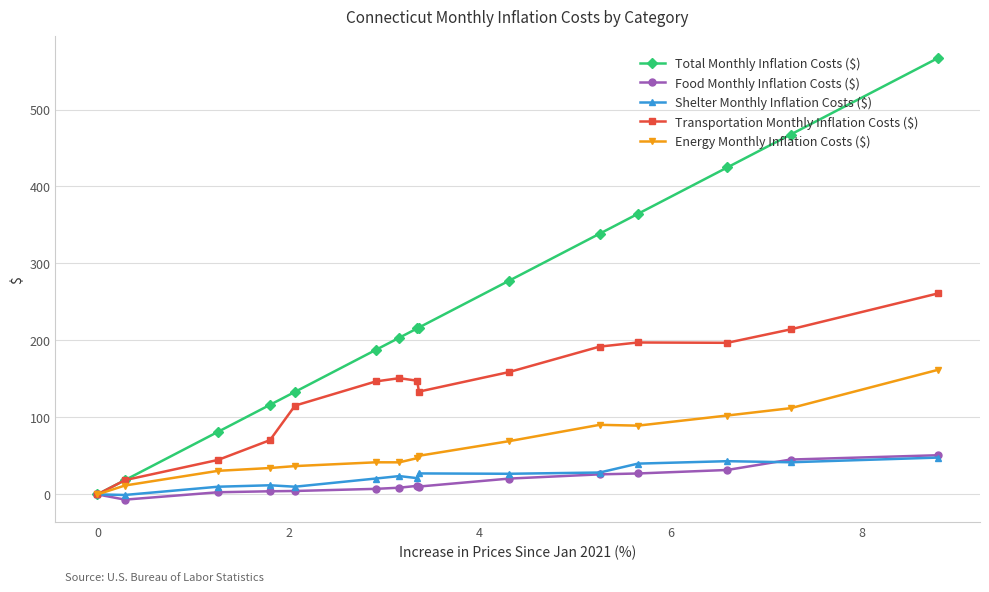

What is the highest value of the Energy Monthly Inflation Costs ($) series?

161.8